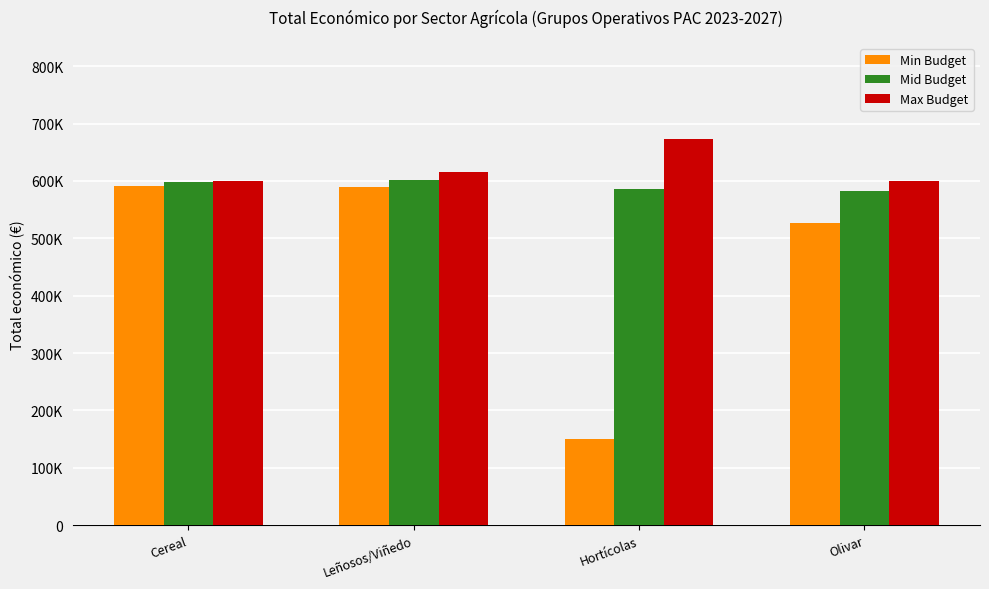

At which label does Mid Budget reach its peak?

Leñosos/Viñedo